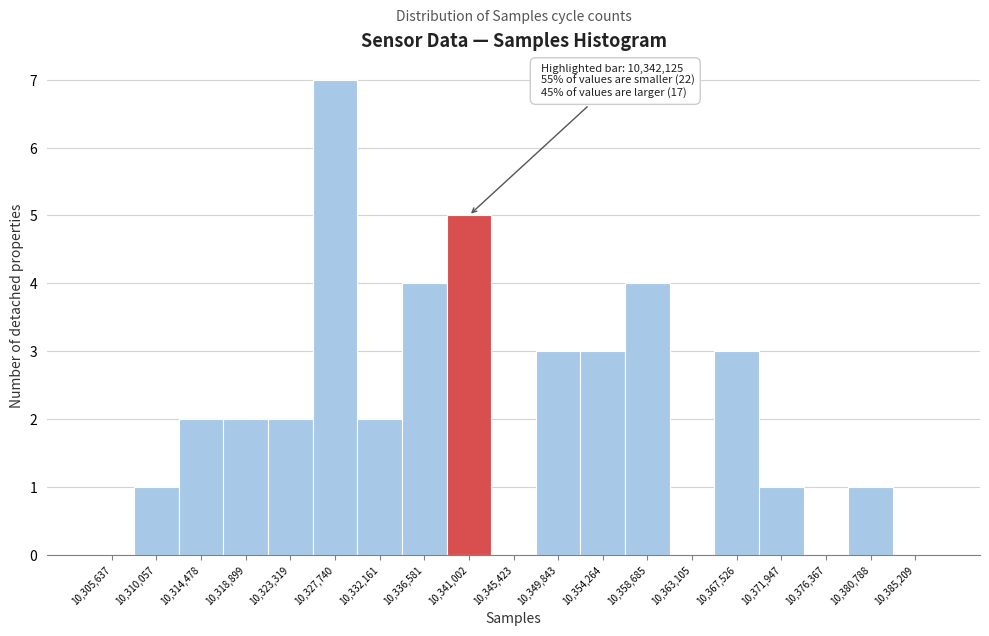

Reading left to right, extract all data points from this chart.

10,305,637=0	10,310,057=1	10,314,478=2	10,318,899=2	10,323,319=2	10,327,740=7	10,332,161=2	10,336,581=4	10,341,002=5	10,345,423=0	10,349,843=3	10,354,264=3	10,358,685=4	10,363,105=0	10,367,526=3	10,371,947=1	10,376,367=0	10,380,788=1	10,385,209=0